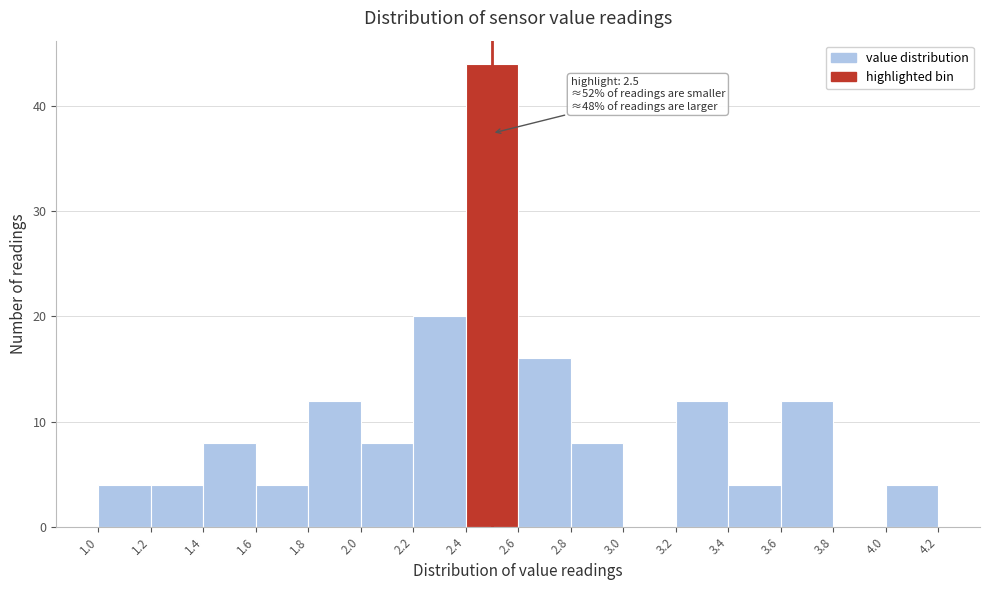

Which range on the x-axis has the tallest bar?

2.4 to 2.6